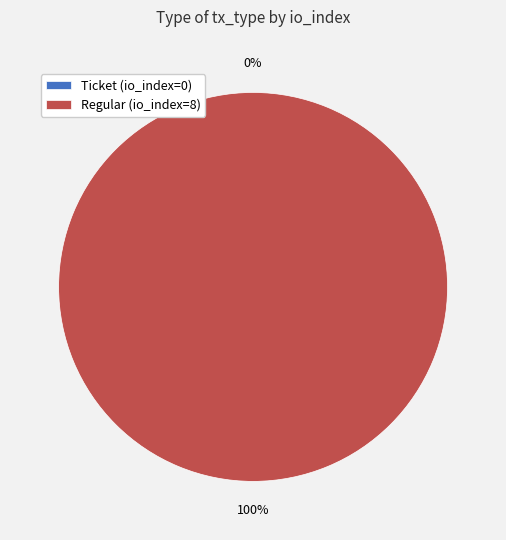

To the nearest percent, what is the combined percentage of Ticket (io_index=0) and Regular (io_index=8)?

100%